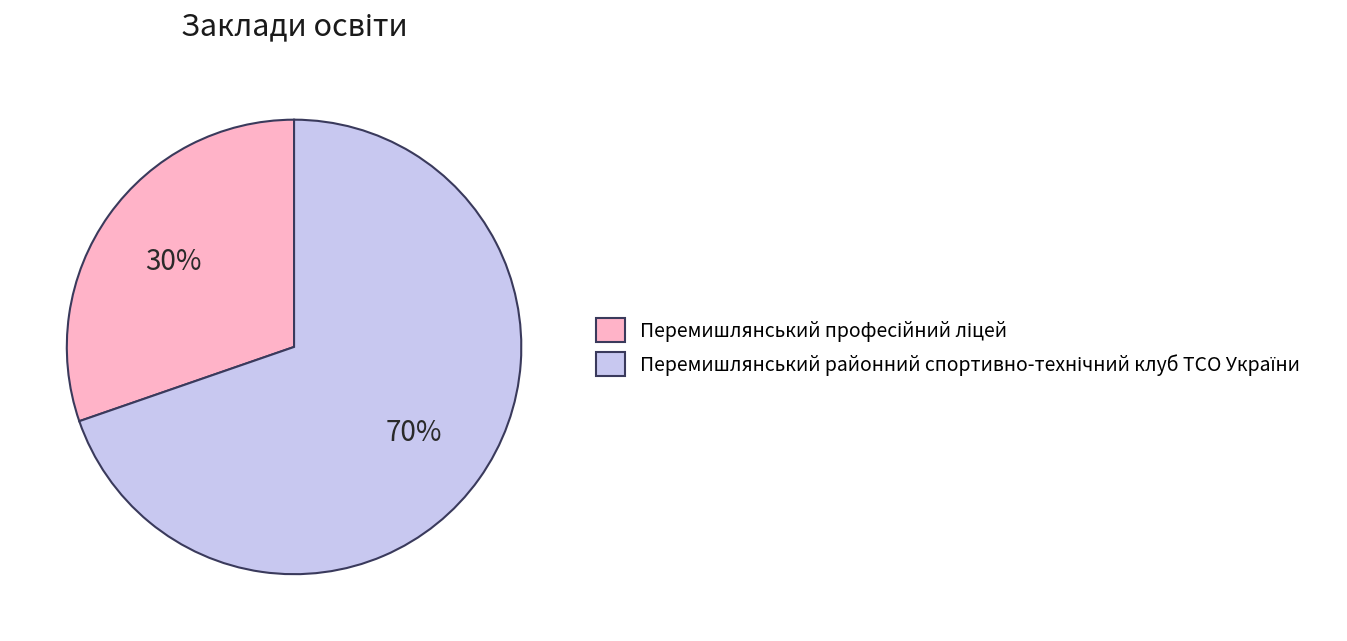

To the nearest percent, what is the average slice percentage?

50%